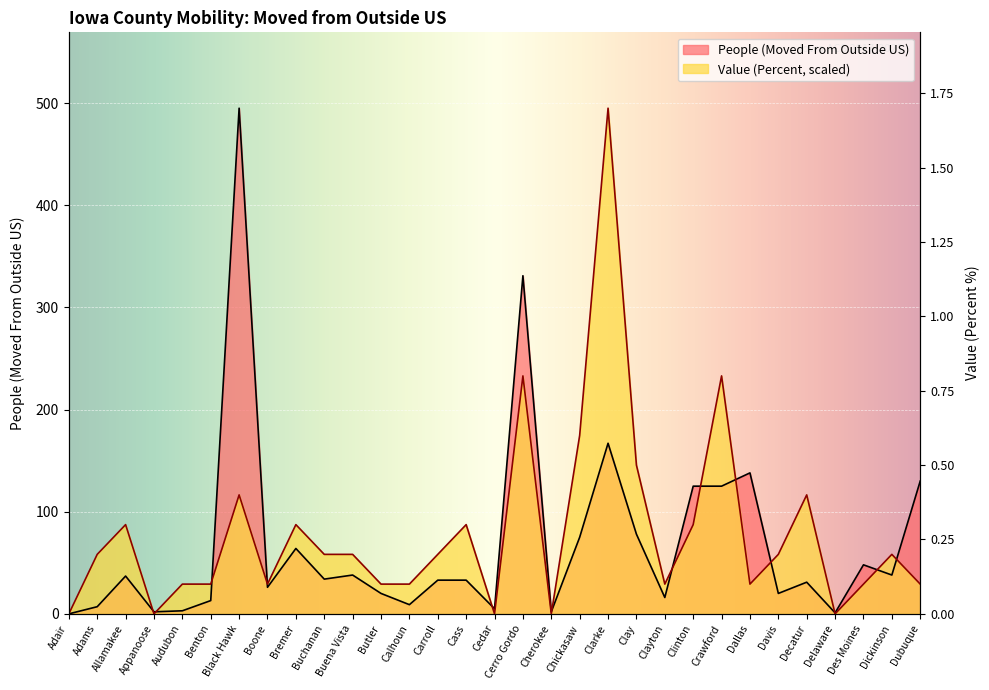

Which series has the largest total across all categories?

Value (Percent)